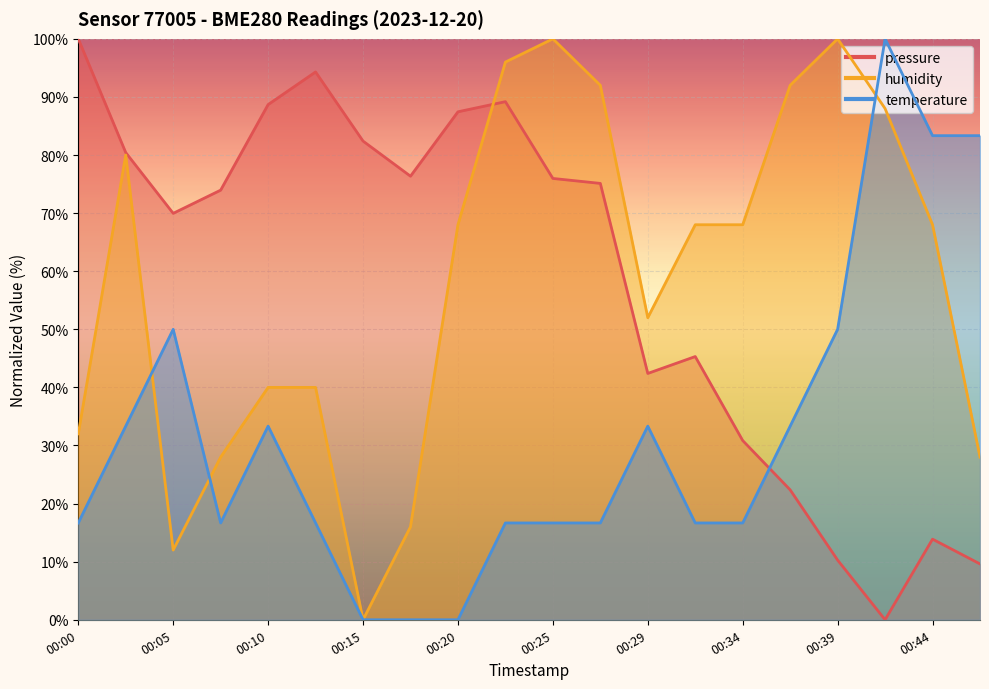

Where is the first local minimum for temperature?

00:07